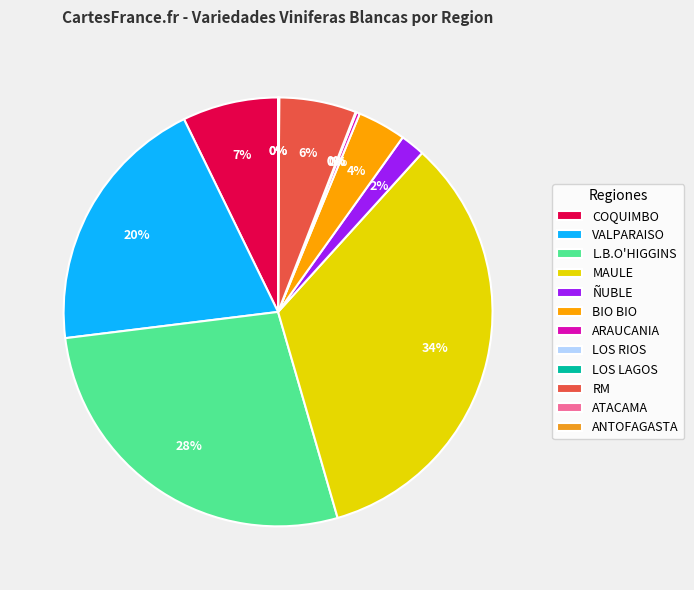

Which has a higher value, COQUIMBO or L.B.O'HIGGINS?

L.B.O'HIGGINS